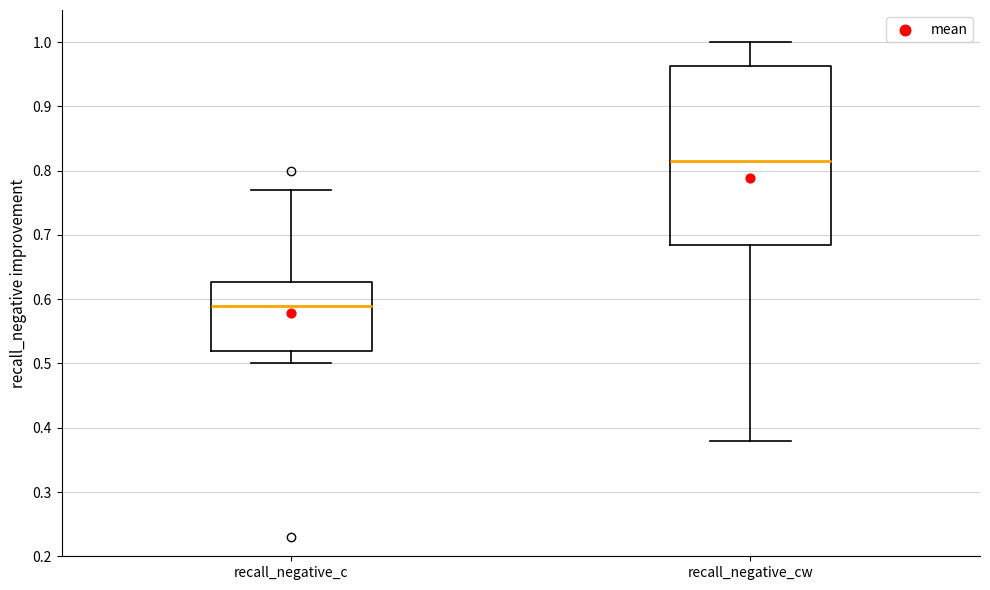

Reading left to right, transcribe this box plot: for each box, give where its median line is, the range the box spans, and where its two whiskers end, as read against the y-axis. The values are not printed on the chart, so give them approximately, as read against the axis.

recall_negative_c: median 0.59, box 0.52 to 0.63, whiskers 0.50 to 0.77
recall_negative_cw: median 0.82, box 0.69 to 0.96, whiskers 0.38 to 1.00